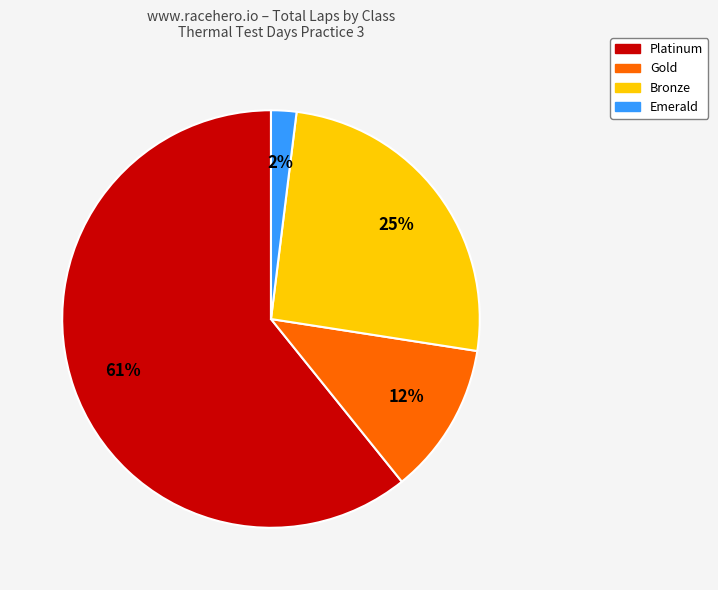

To the nearest percent, what is the average slice percentage?

25%